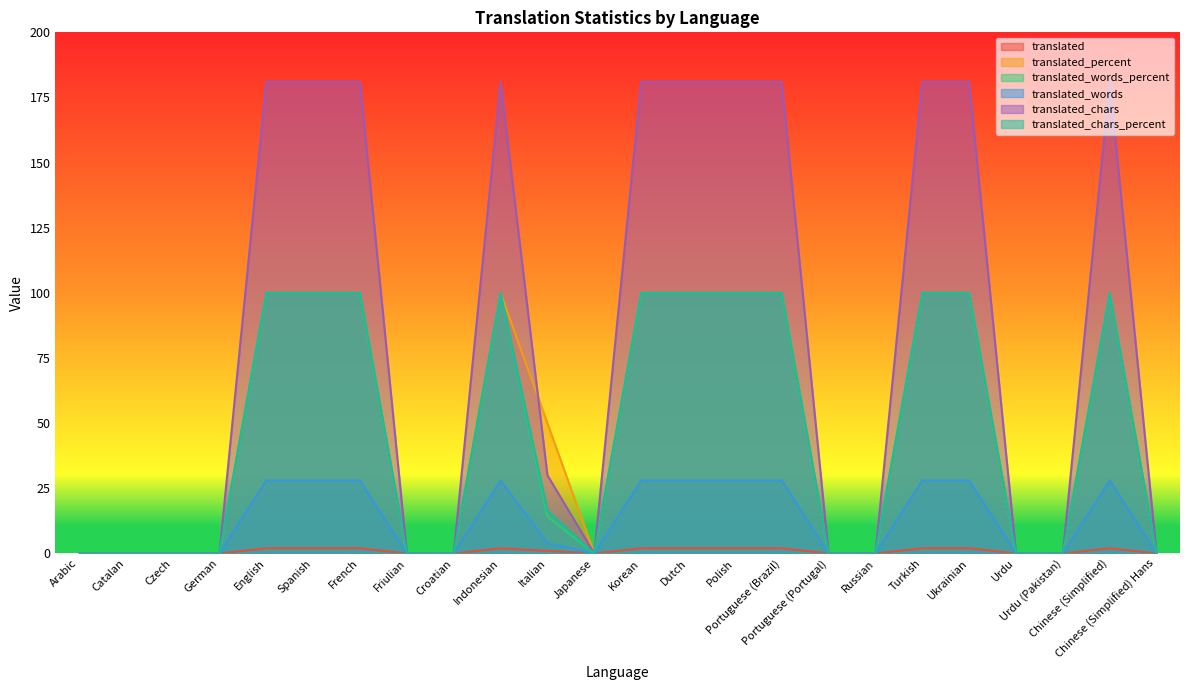

At which label is translated_chars_percent closest to 50?

Italian